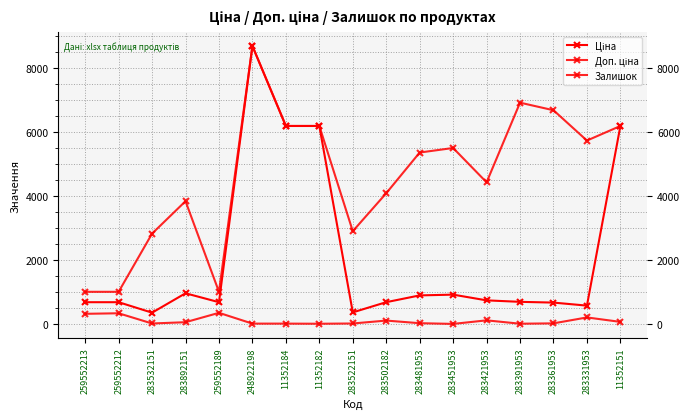

Count the number of data series in this chart.

3